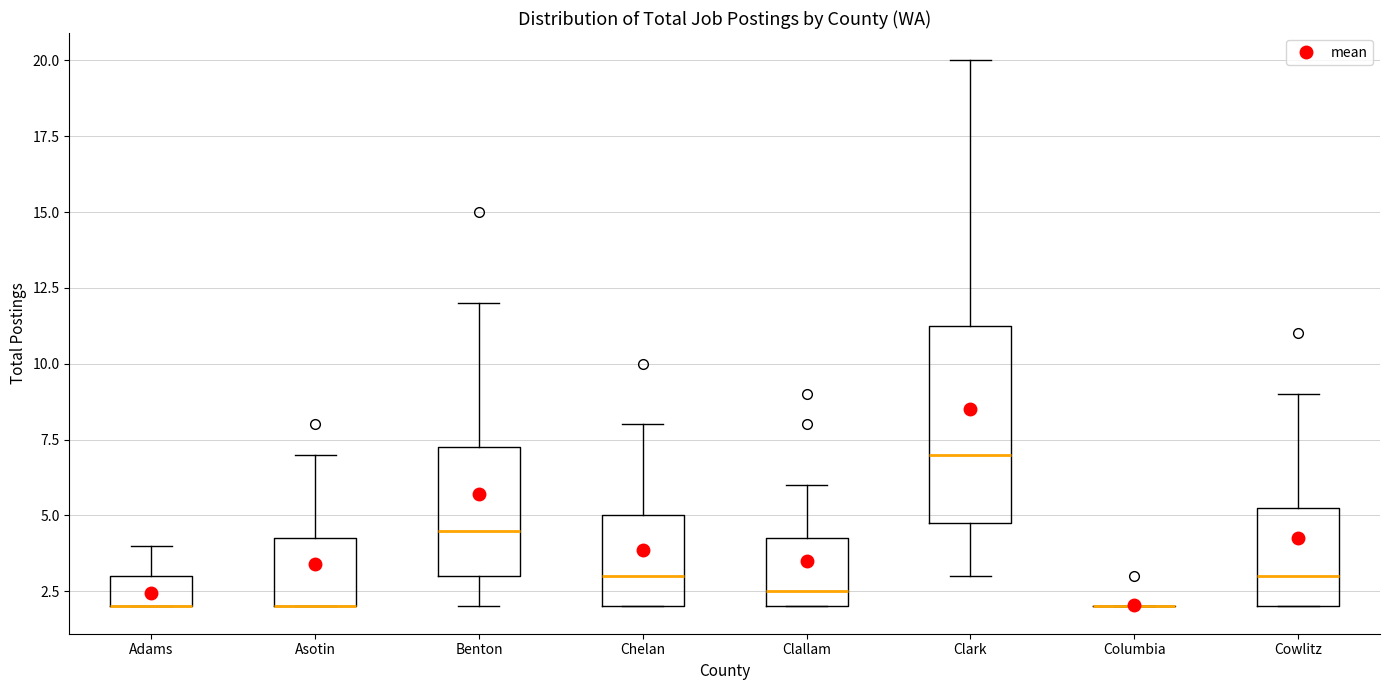

Reading left to right, transcribe this box plot: for each box, give where its median line is, the range the box spans, and where its two whiskers end, as read against the y-axis. The values are not printed on the chart, so give them approximately, as read against the axis.

Adams: median 2.0 (drawn on the box's lower edge), box 2.0 to 3.0, whiskers 2.0 to 4.0
Asotin: median 2.0 (drawn on the box's lower edge), box 2.0 to 4.5, whiskers 2.0 to 7.0
Benton: median 4.5, box 3.0 to 7.5, whiskers 2.0 to 12.0
Chelan: median 3.0, box 2.0 to 5.0, whiskers 2.0 to 8.0
Clallam: median 2.5, box 2.0 to 4.5, whiskers 2.0 to 6.0
Clark: median 7.0, box 5.0 to 11.5, whiskers 3.0 to 20.0
Columbia: box collapsed to a line at 2.0, whiskers 2.0 to 2.0
Cowlitz: median 3.0, box 2.0 to 5.5, whiskers 2.0 to 9.0